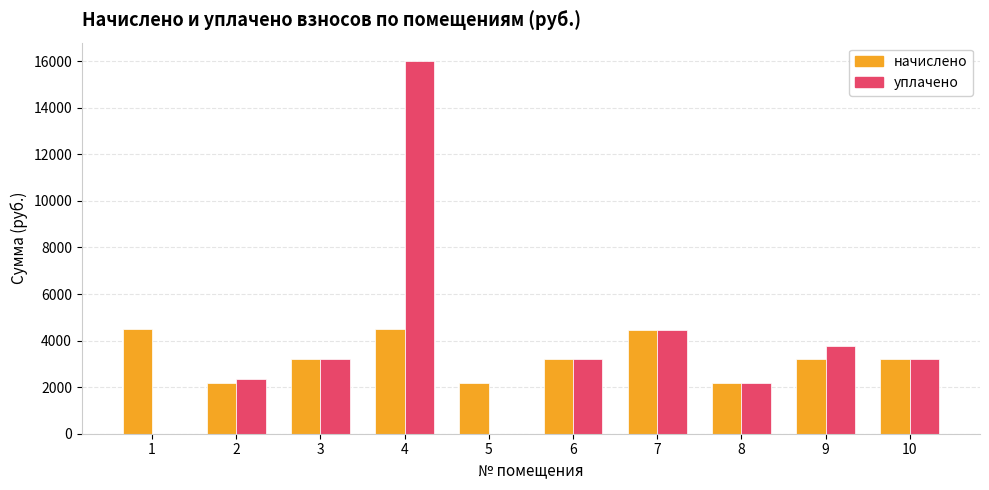

The начислено series shows 5576.2 at 10. True or false?

False